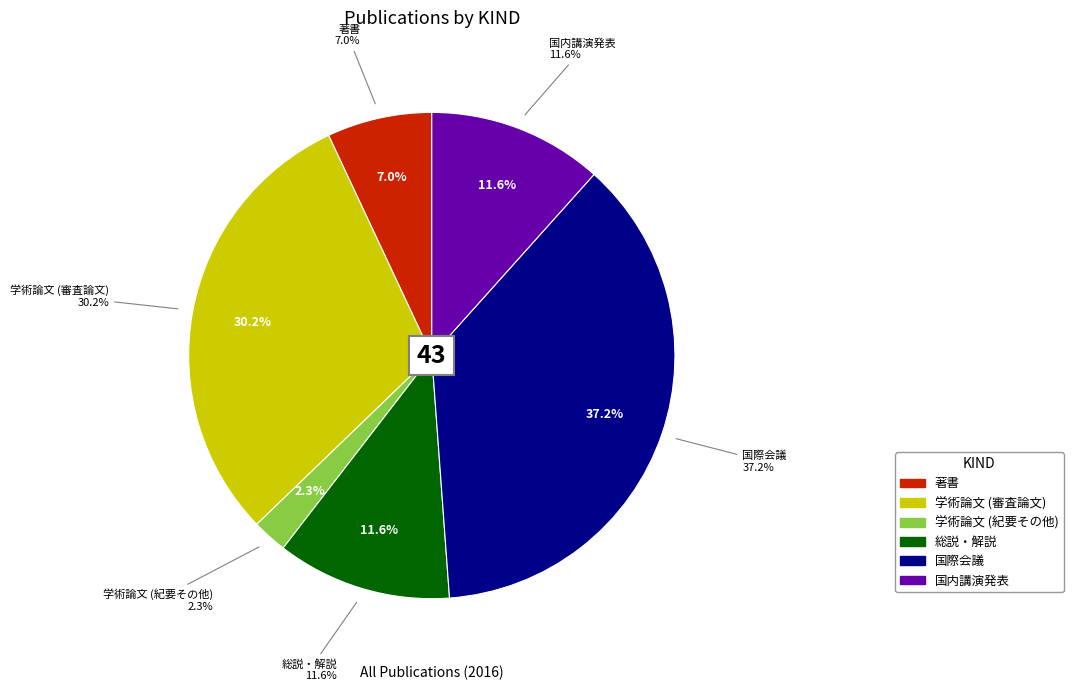

What portion of the pie excludes 学術論文 (審査論文)?

69.8%